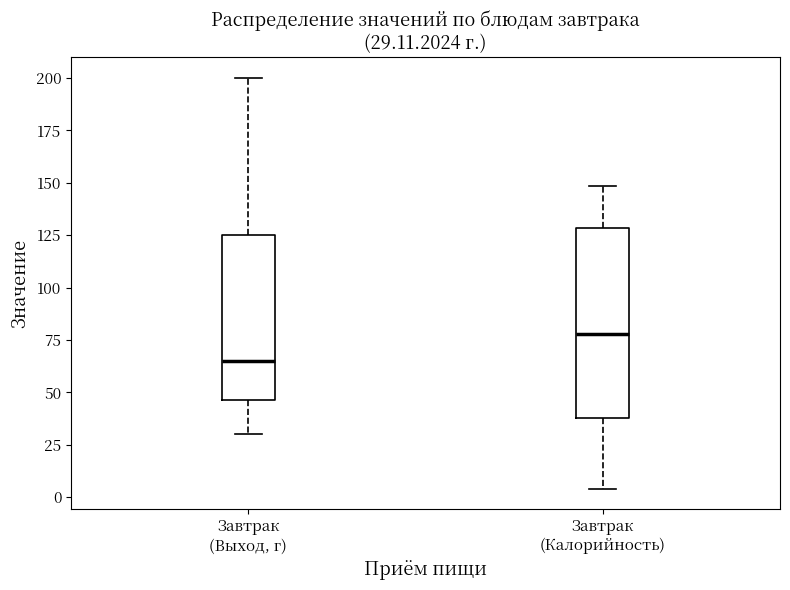

Comparing the boxes themselves (not the whiskers), which one is the tallest?

Завтрак (Калорийность)